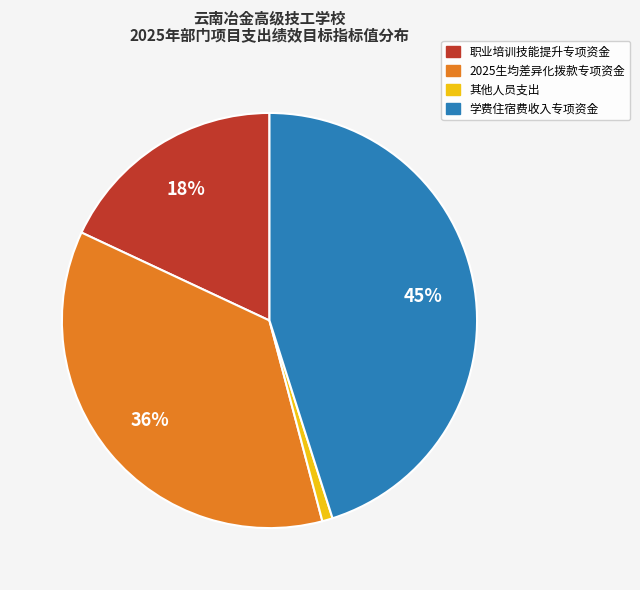

To the nearest percent, what portion does 学费住宿费收入专项资金 represent?

45%